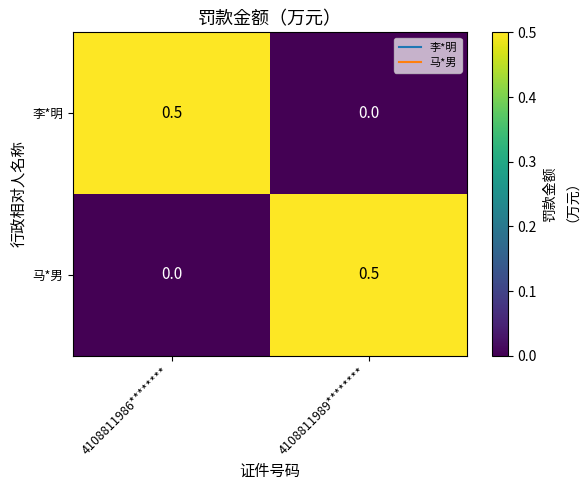

Where is 马*男 nearest to the value 0?

4108811986********